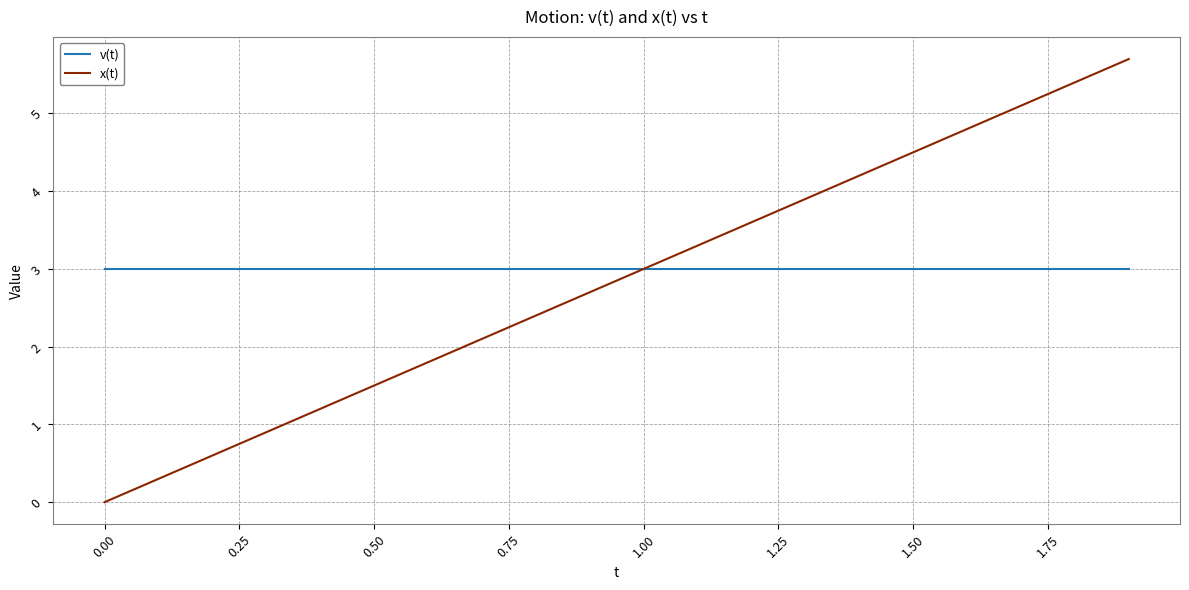

Rank the series by their maximum value, from highest to lowest.

x(t), v(t)